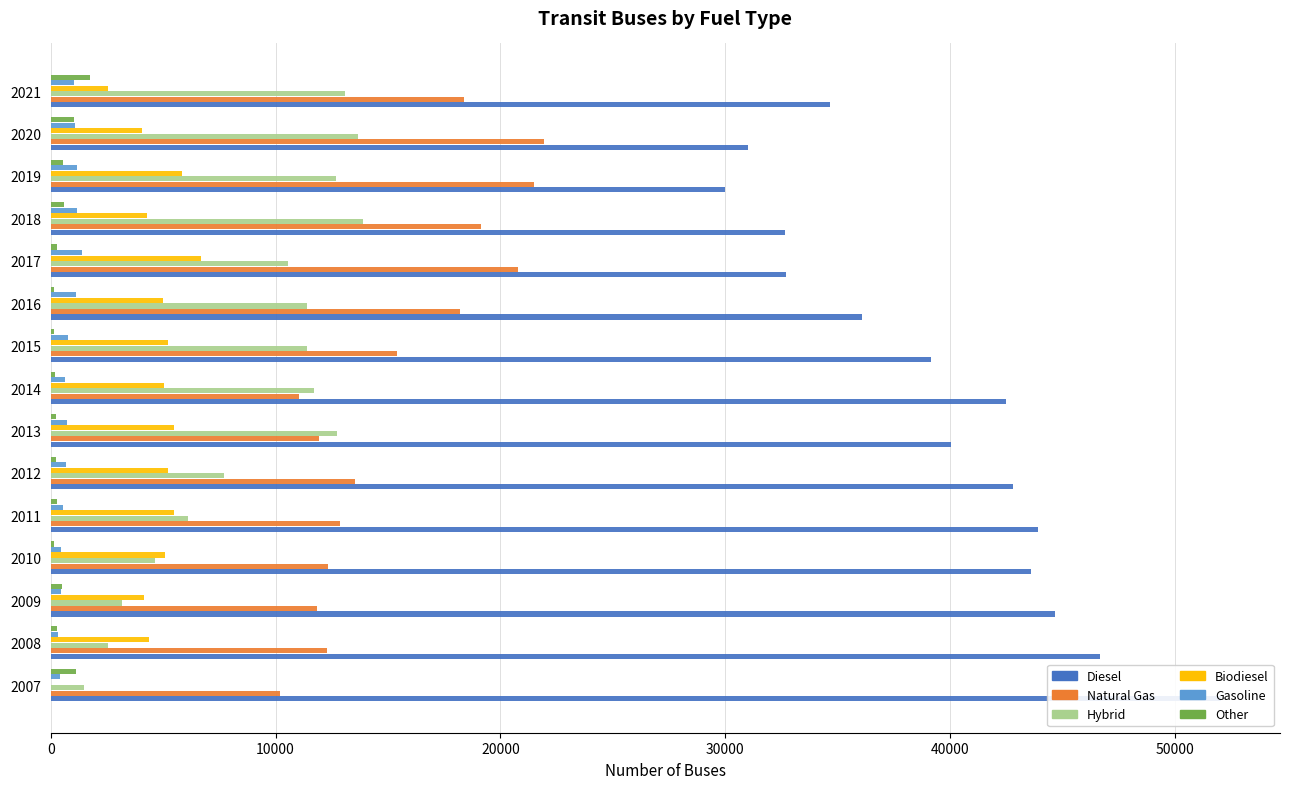

At 2008, list the series in order from smallest to largest.

Other, Gasoline, Hybrid, Biodiesel, Natural Gas, Diesel